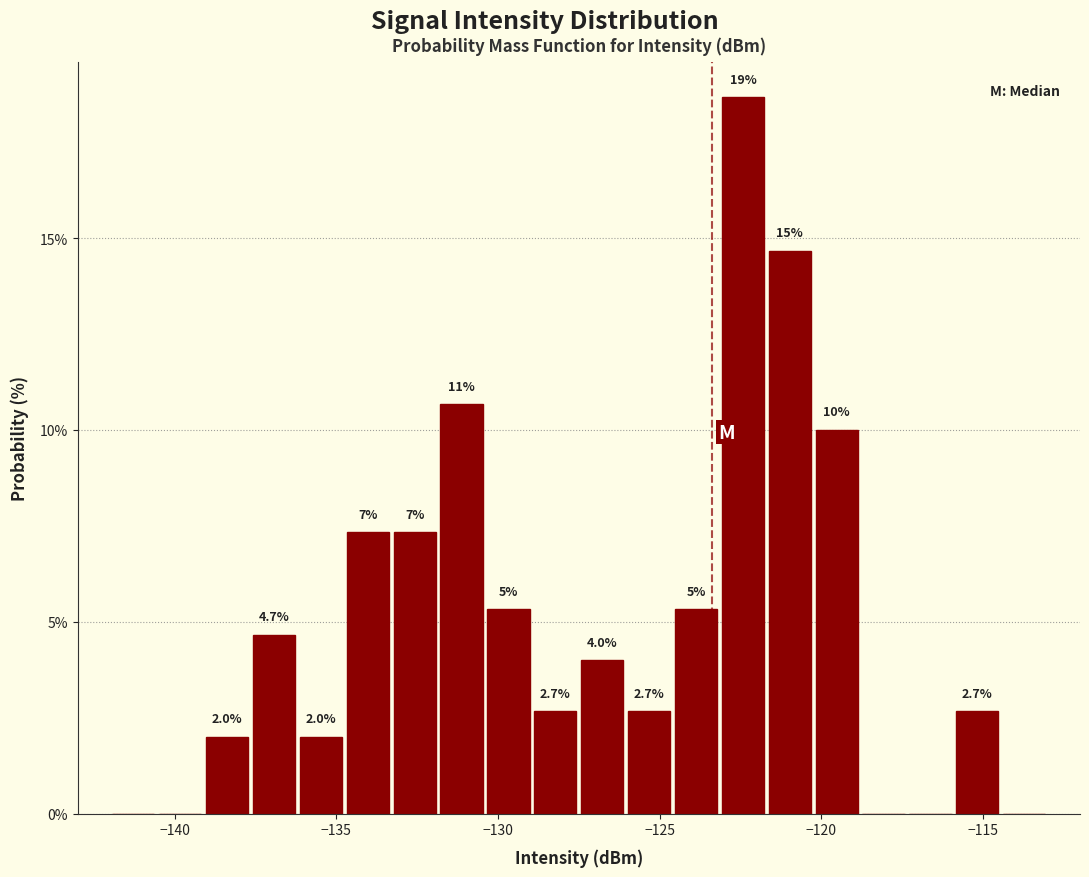

Read against the x-axis, roughly where is the centre of the tallest bar?

-122.5